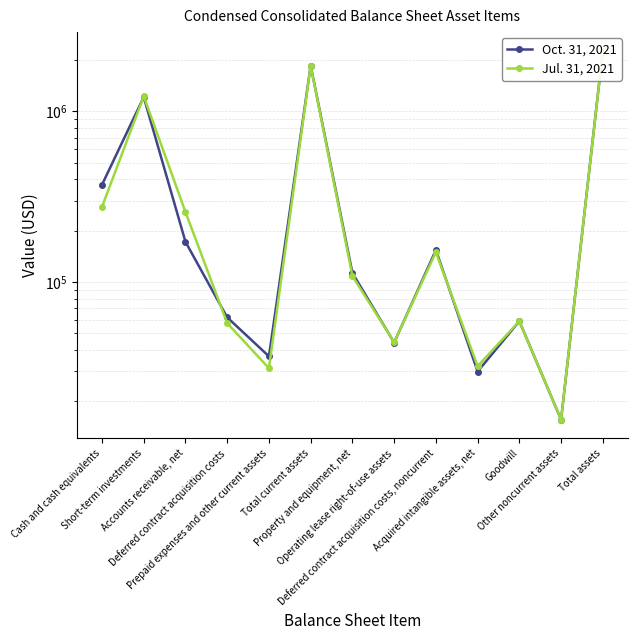

Between Prepaid expenses and other current assets and Acquired intangible assets, net, which is larger?

Prepaid expenses and other current assets